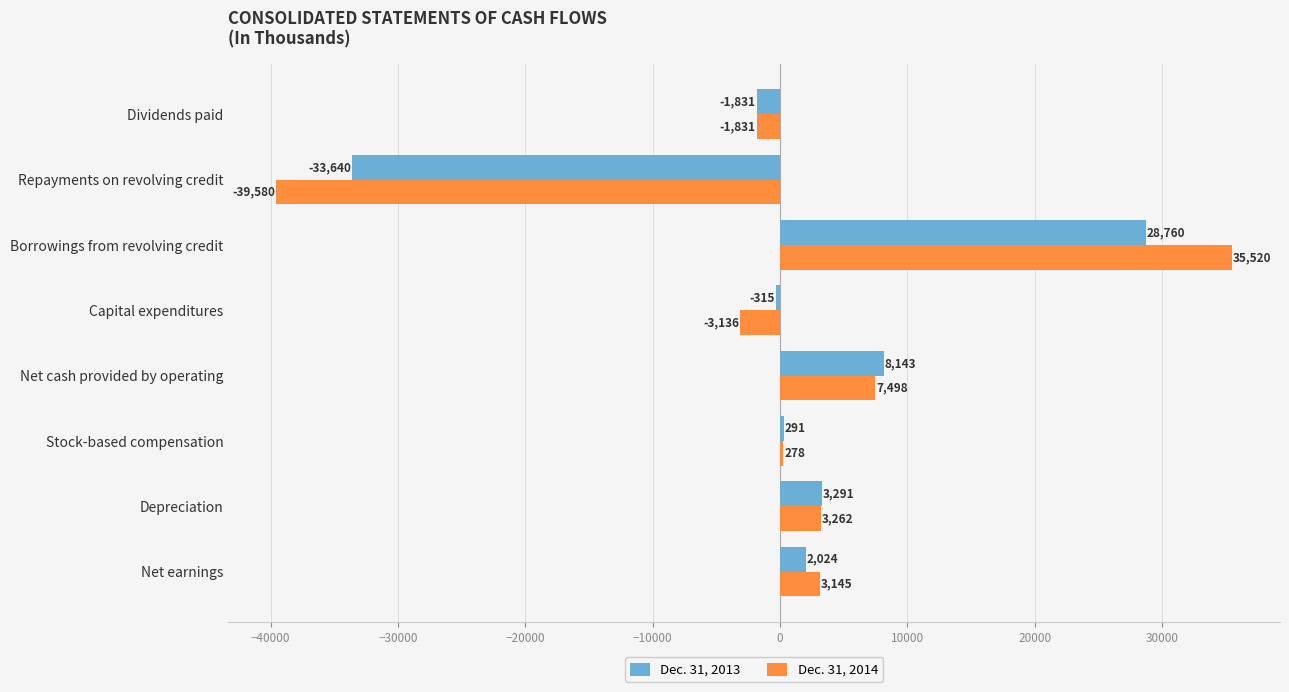

At which label is Dec. 31, 2013 closest to -2440?

Dividends paid